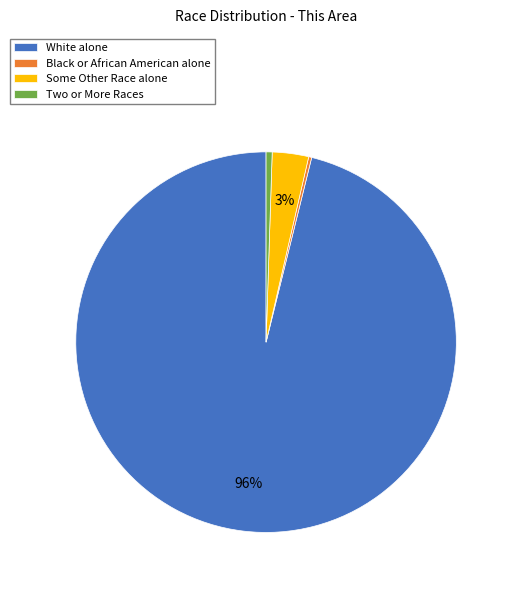

To the nearest percent, what is the average slice percentage?

25%